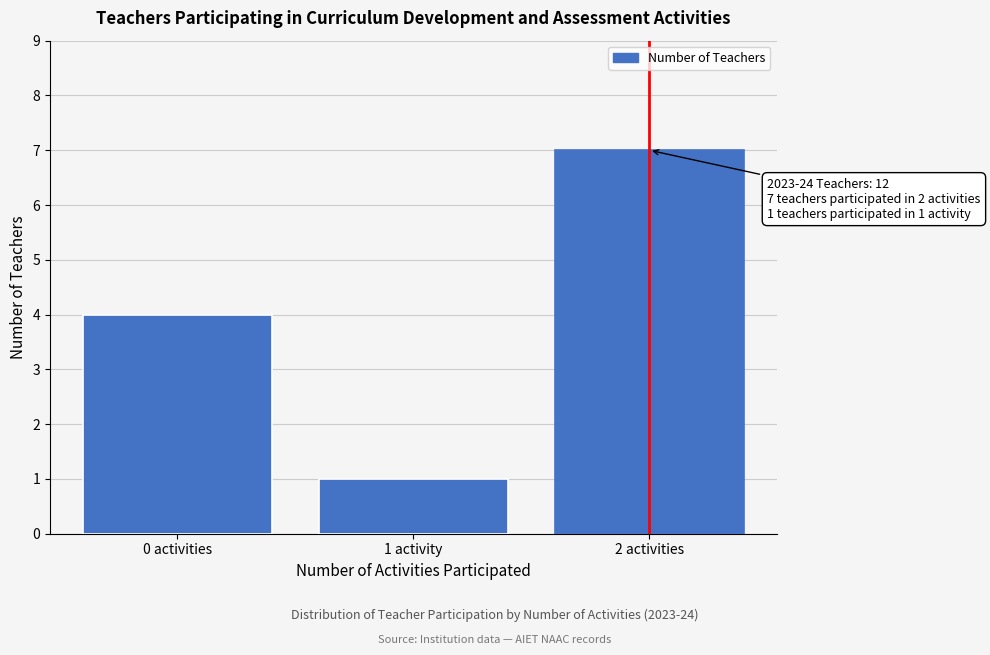

Reading left to right, list all the values displayed in this chart.

0 activities=4	1 activity=1	2 activities=7